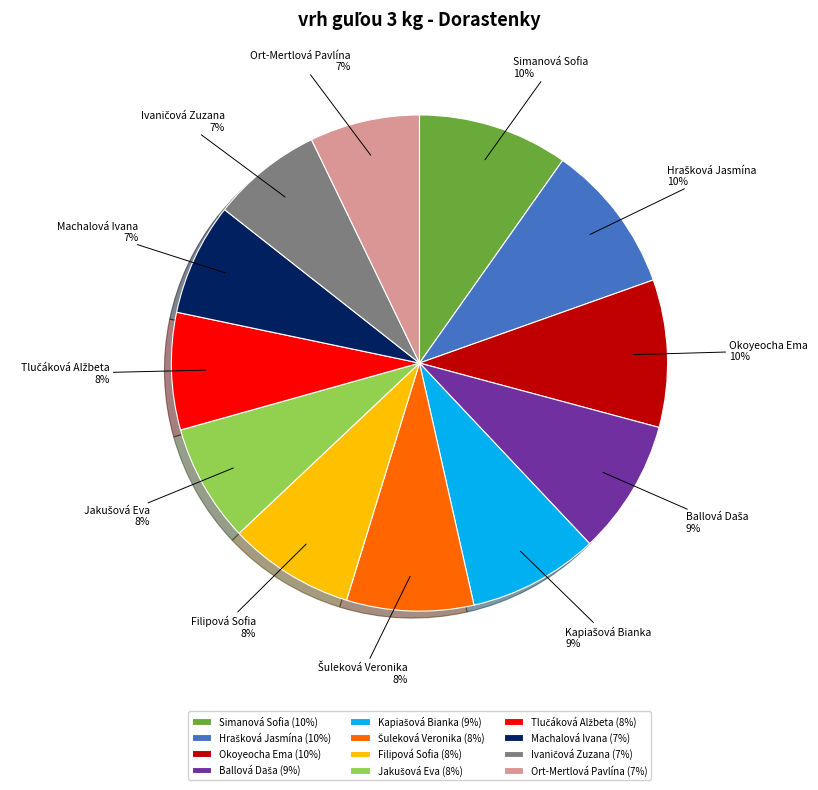

Does any single category account for the majority?

No